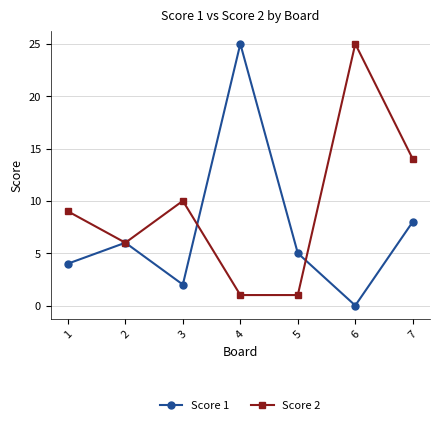

Which series has the largest range (max minus min)?

Score 1